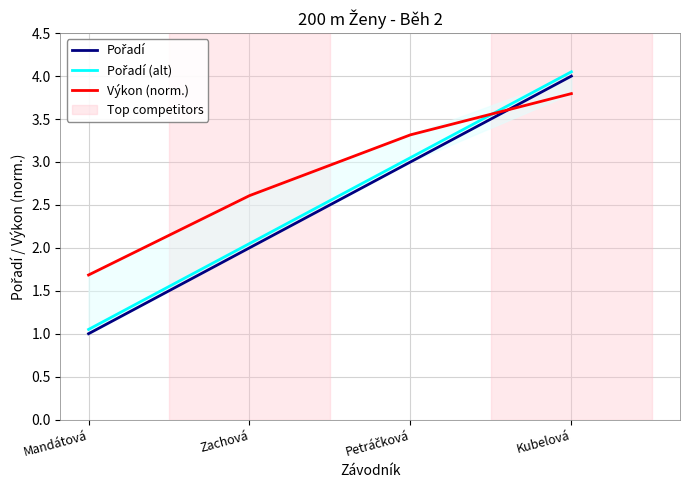

What is the value of the Výkon (norm.) point at the 4th from the left?

3.8